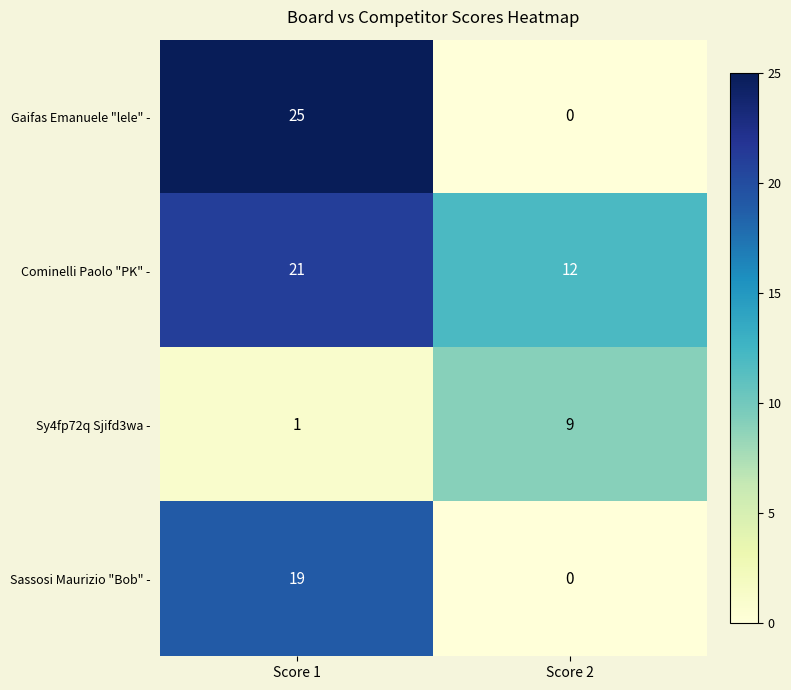

What is the average value of the Sy4fp72q Sjifd3wa - series?

5